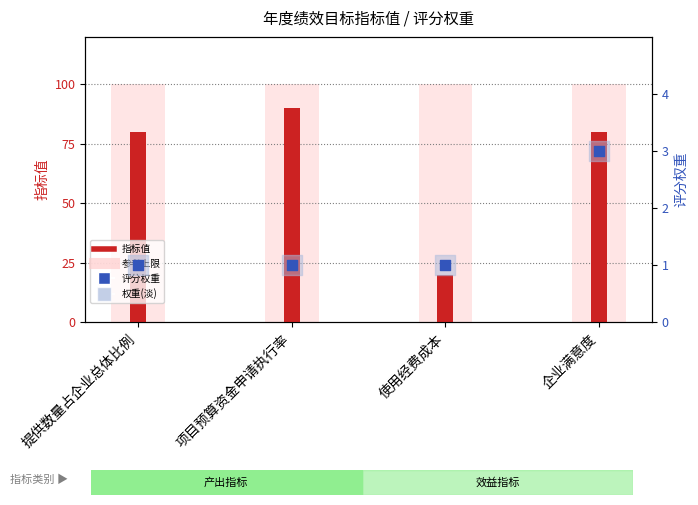

At how many categories does at least one series exceed 67?

3